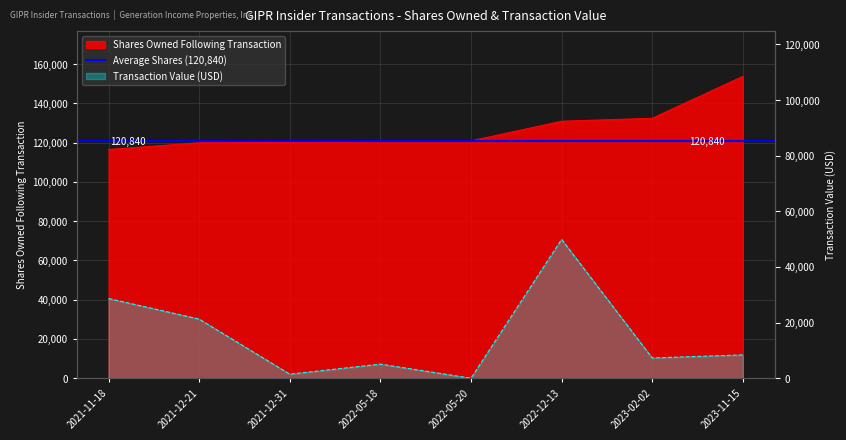

At which category does the chart reach its minimum across all series?

2022-05-20